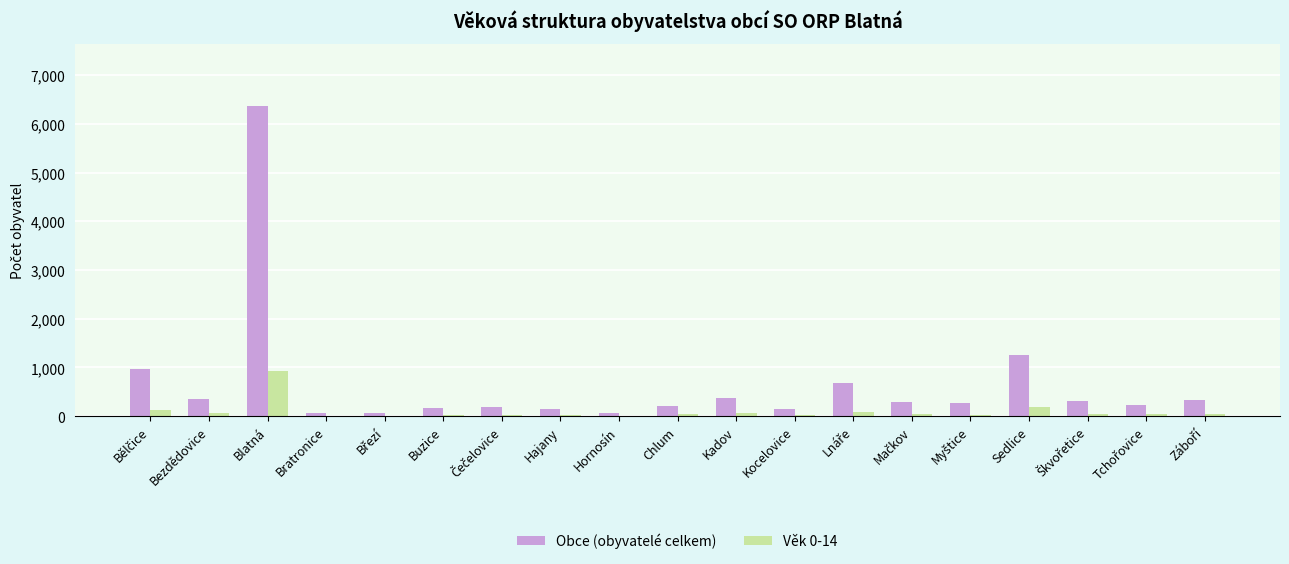

Count the number of categories in the chart.

19